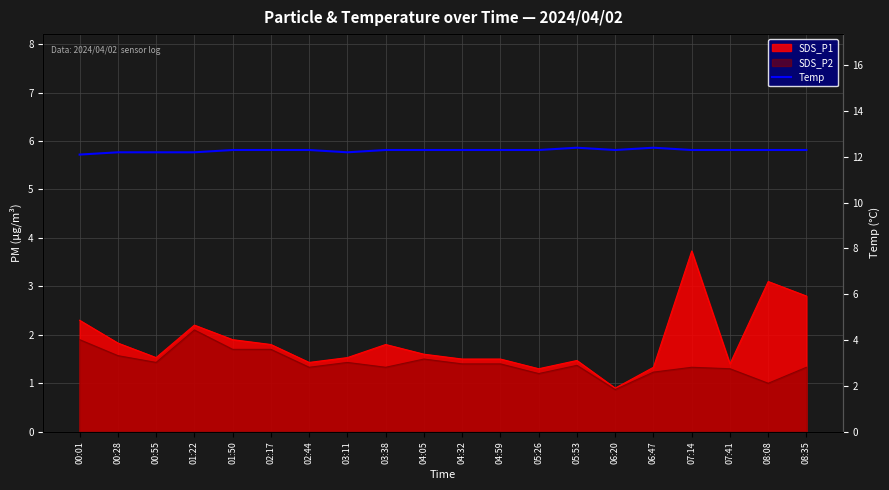

Between 05:53 and 04:59, which is larger?

05:53